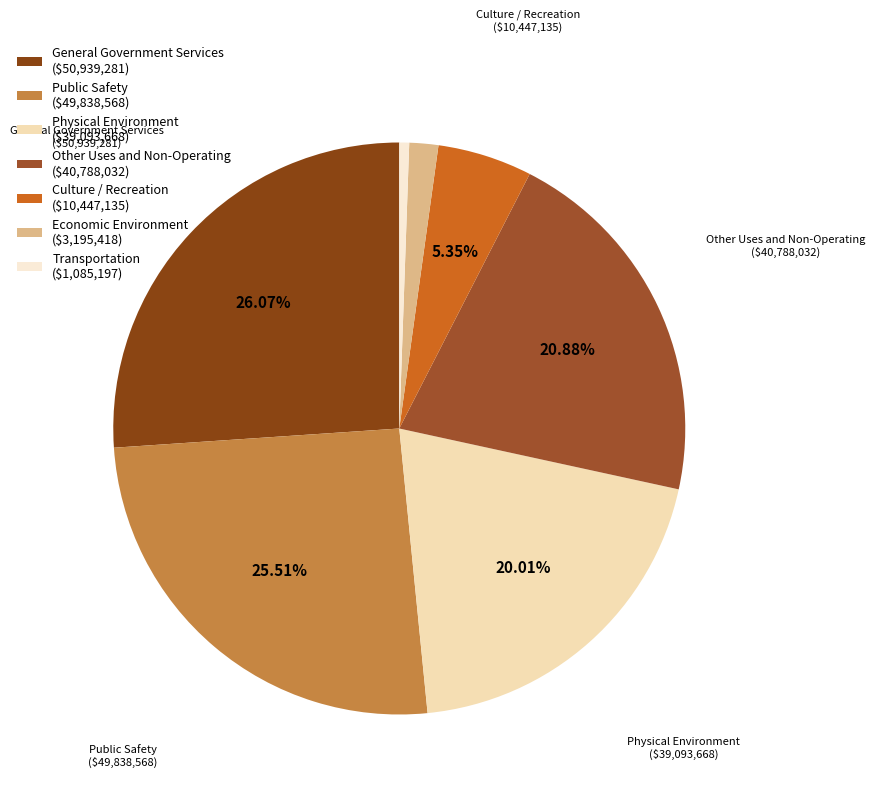

To the nearest percent, what is the difference between the General Government Services and Economic Environment slice percentages?

24%